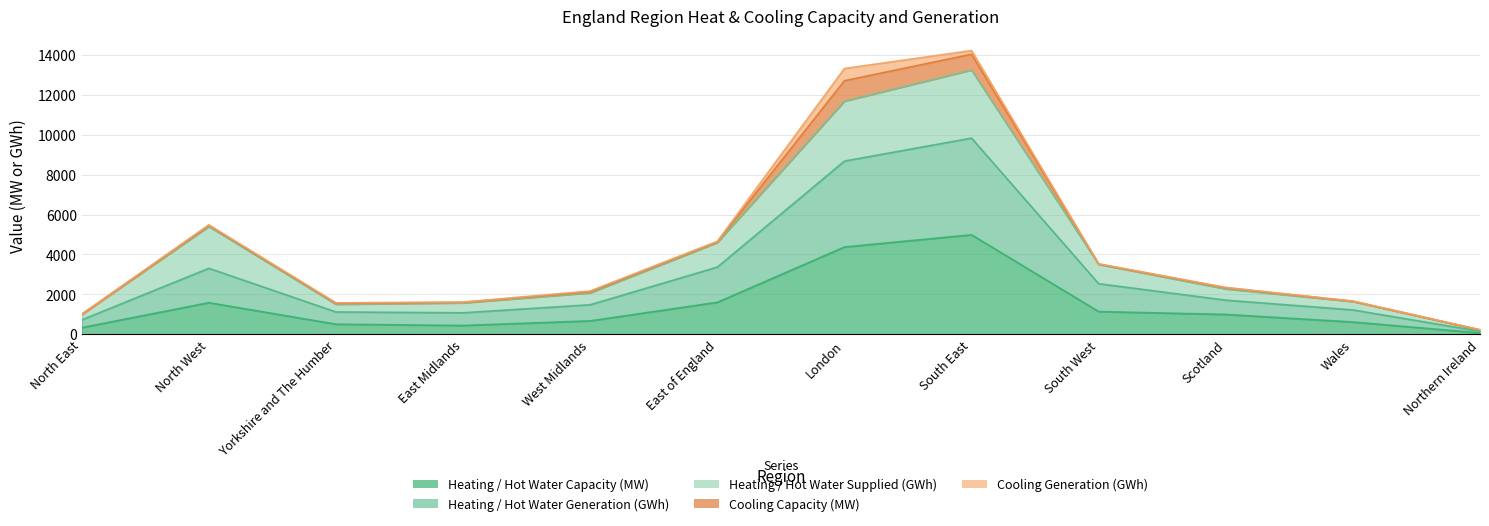

How many data points in Heating / Hot Water Capacity (MW) are above 1001?

5